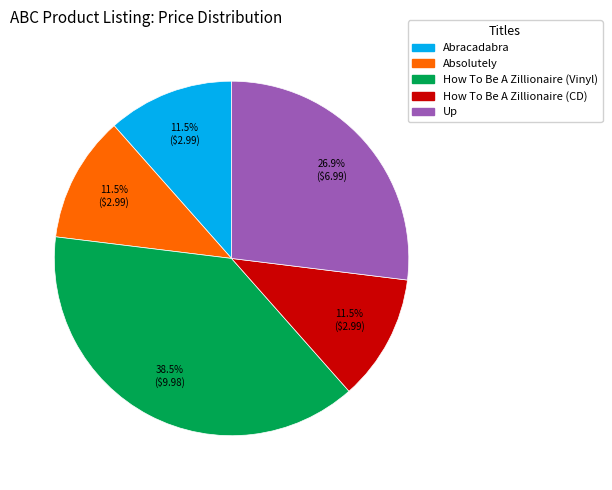

Do Abracadabra and Up together represent more than half of the pie?

No